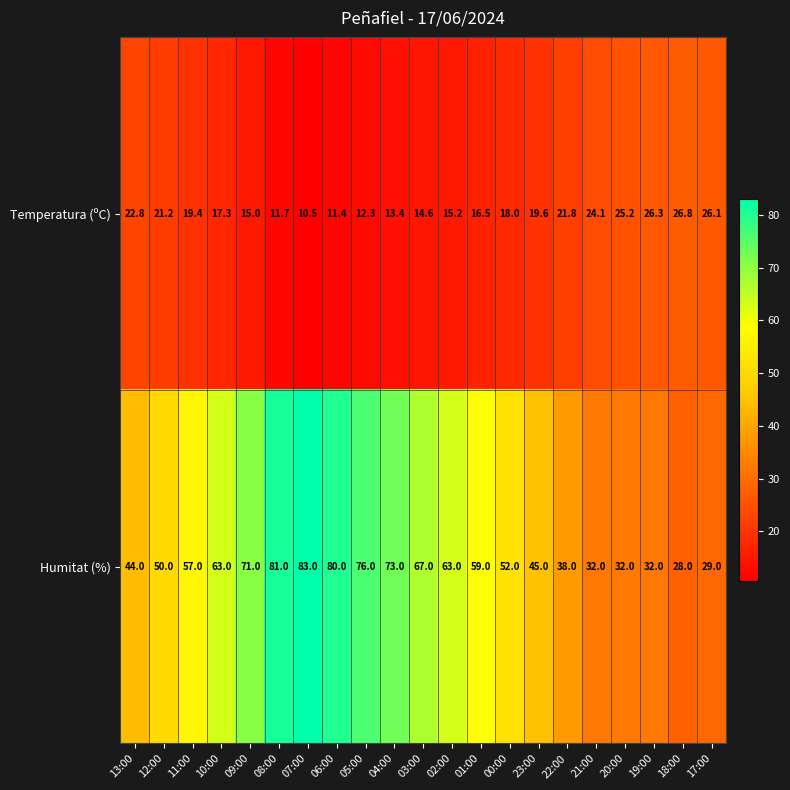

What is the sum of the Temperatura (ºC) values at 08:00 and 09:00?

26.7